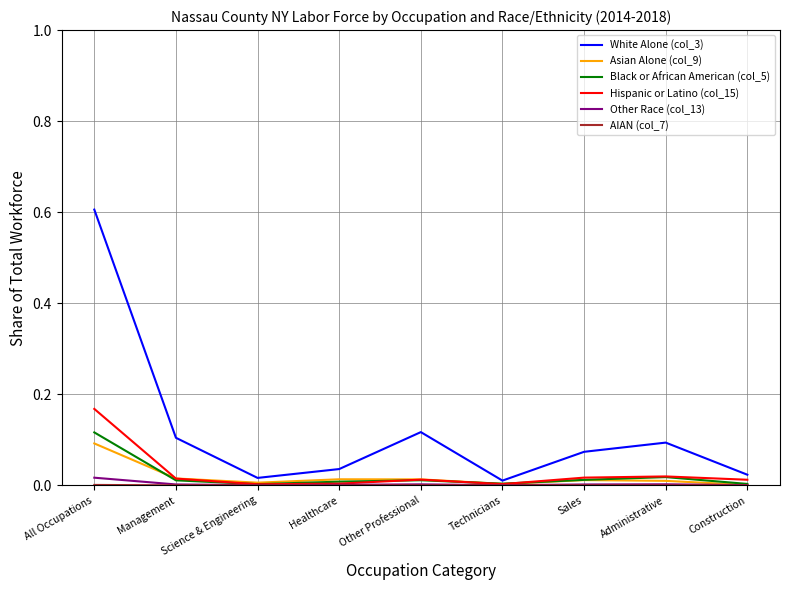

Which category has the highest value across all series?

All Occupations